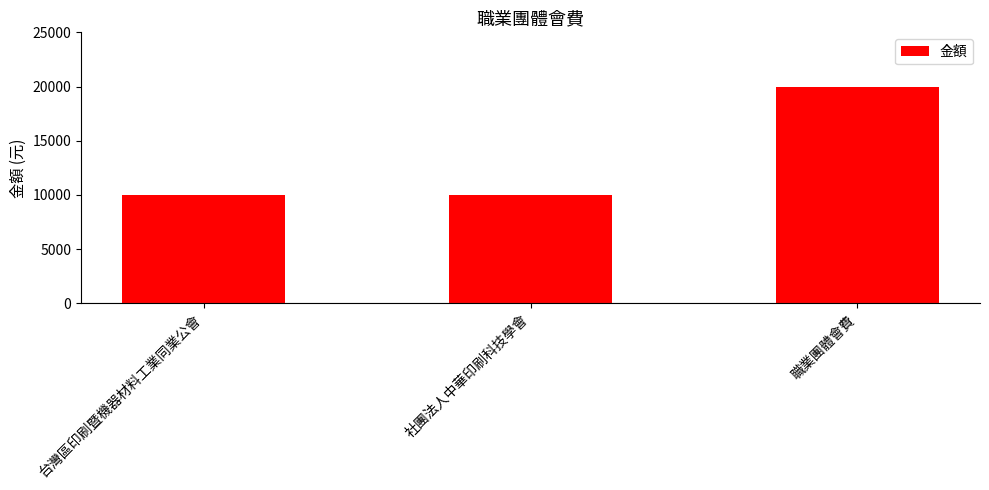

What is the label of the 2nd bar from the right?

社團法人中華印刷科技學會